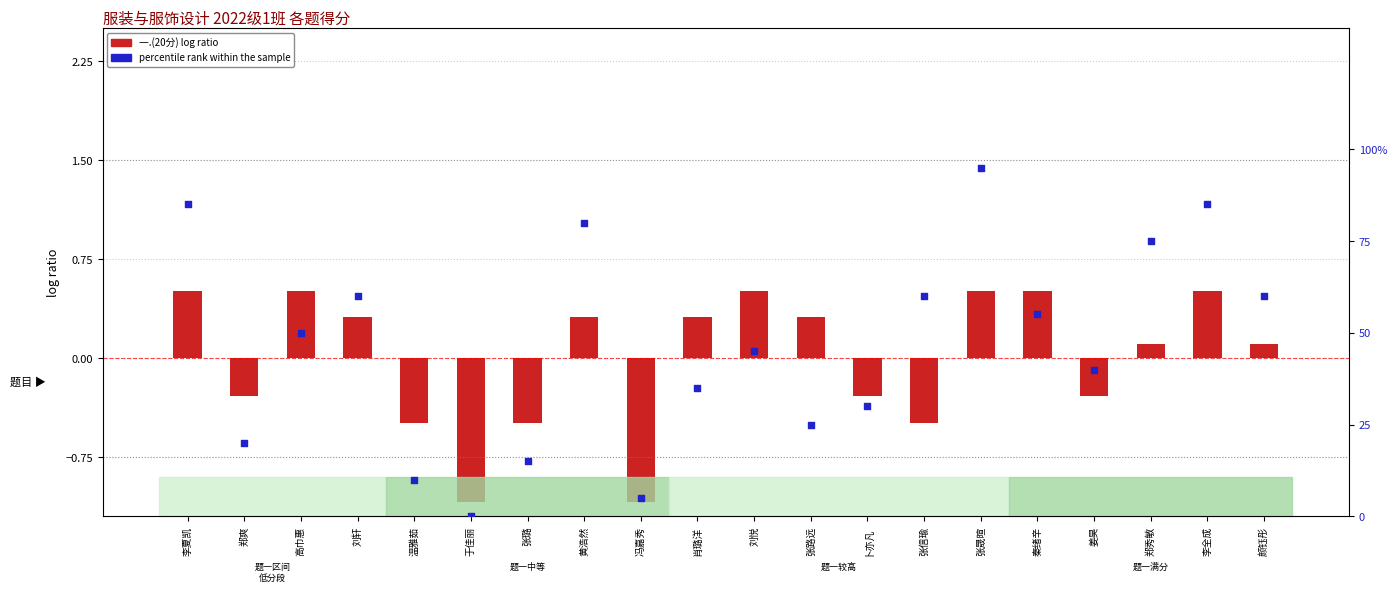

At which category is the sum across all series the highest?

张晟暄